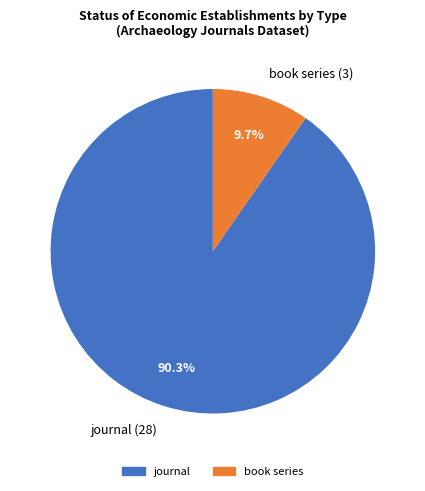

Which category accounts for the majority?

journal